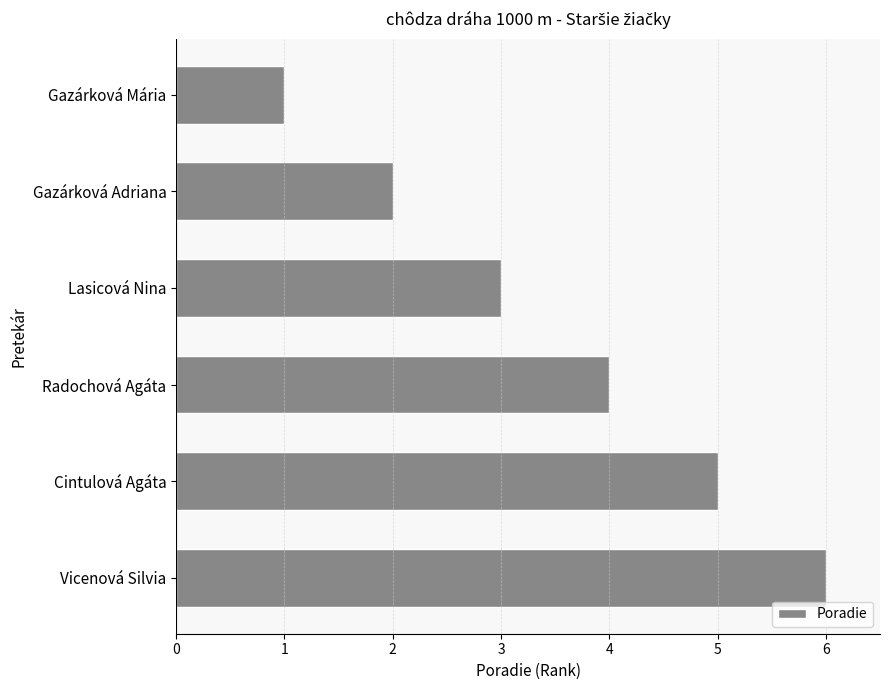

What position from the top is Gazárková Adriana?

2